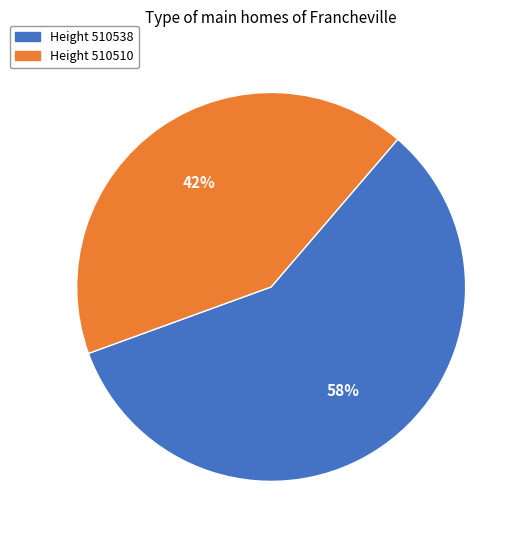

To the nearest percent, what is the difference between the largest and smallest slice percentages?

16%